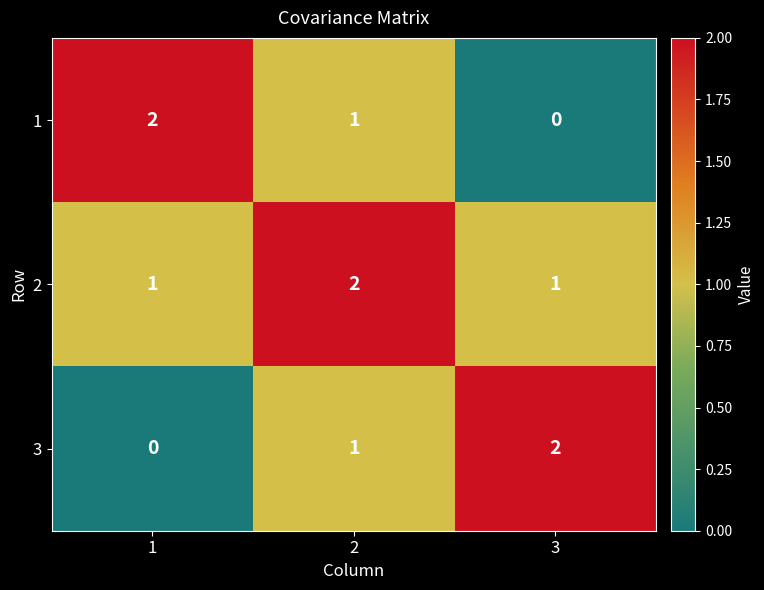

Is it true that 2 equals 2 at 2?

True